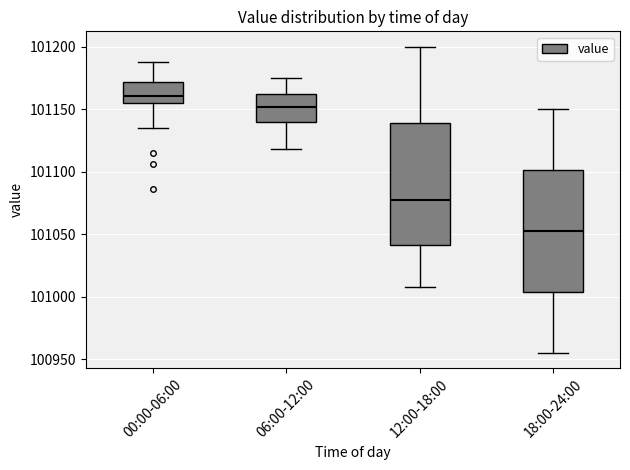

Reading left to right, read every box against the y-axis: the position of its median line, the range the box covers, and the ends of its whiskers. The values are not printed on the chart, so give them approximately, as read against the axis.

00:00-06:00: median 101160, box 101155 to 101170, whiskers 101135 to 101190
06:00-12:00: median 101150, box 101140 to 101160, whiskers 101120 to 101175
12:00-18:00: median 101080, box 101040 to 101140, whiskers 101010 to 101200
18:00-24:00: median 101055, box 101005 to 101100, whiskers 100955 to 101150